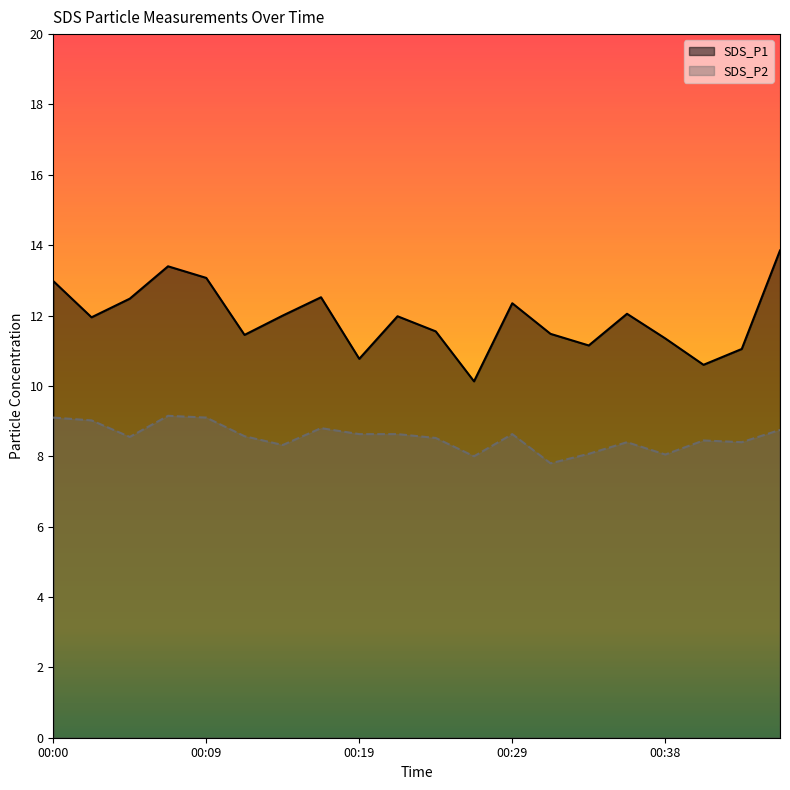

List the labels in order of SDS_P2 value, largest first.

00:07, 00:00, 00:09, 00:02, 00:17, 00:46, 00:19, 00:21, 00:29, 00:12, 00:04, 00:24, 00:41, 00:36, 00:43, 00:14, 00:34, 00:38, 00:26, 00:31